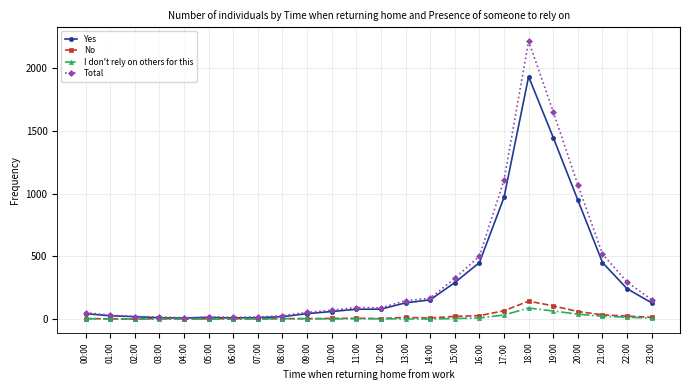

The value of Yes at 15:00 is 292. True or false?

True